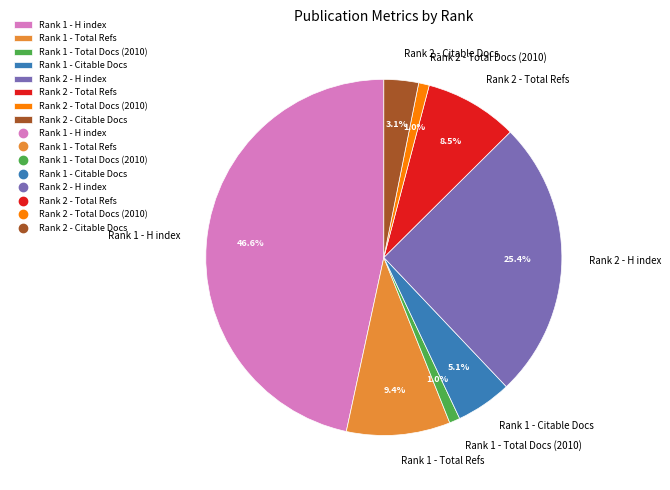

Between Rank 2 - Total Refs and Rank 2 - H index, which is larger?

Rank 2 - H index